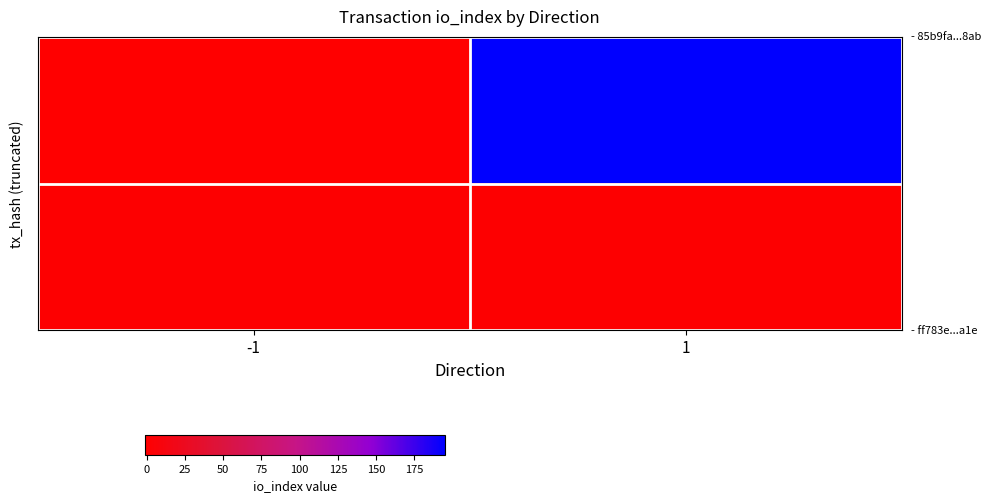

What is the maximum value shown in the chart?

195